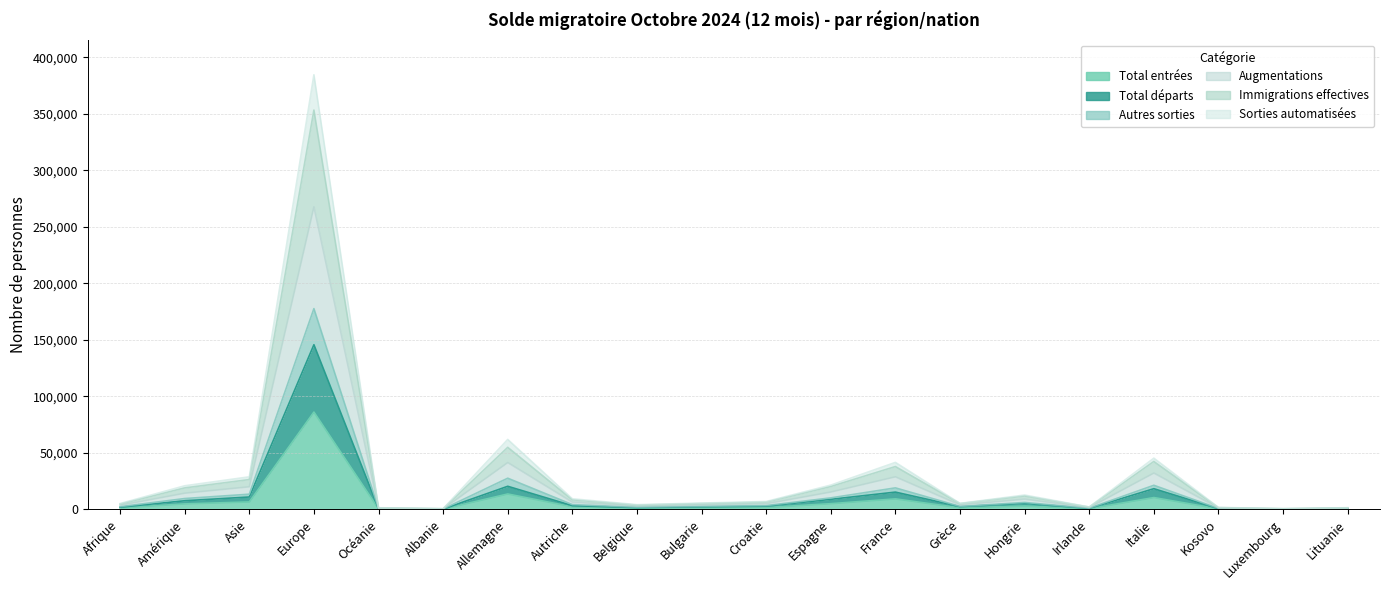

What is the total value across all series at Irlande?

7366